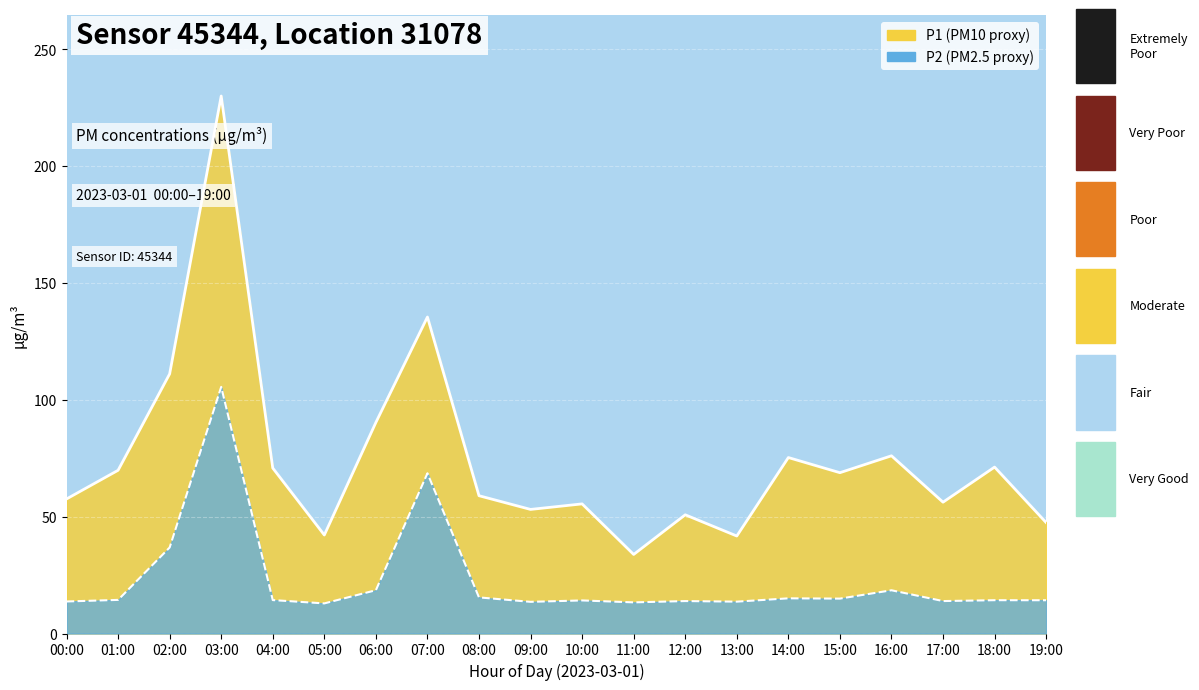

How many interior local valleys does the P2 series have?

6